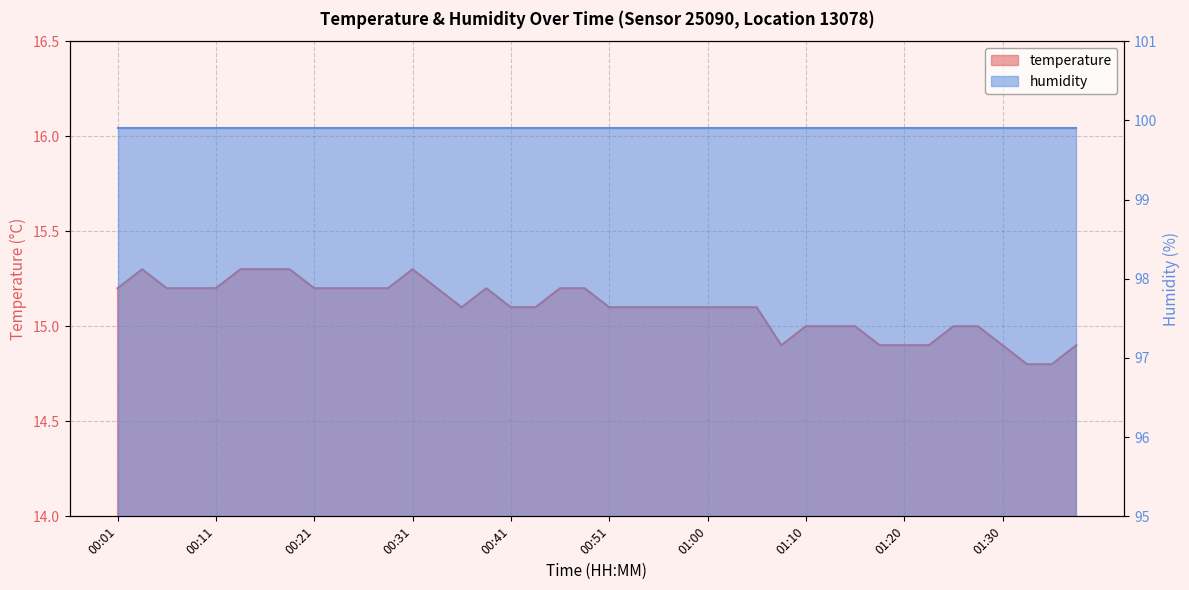

What is the greatest value displayed?

15.3